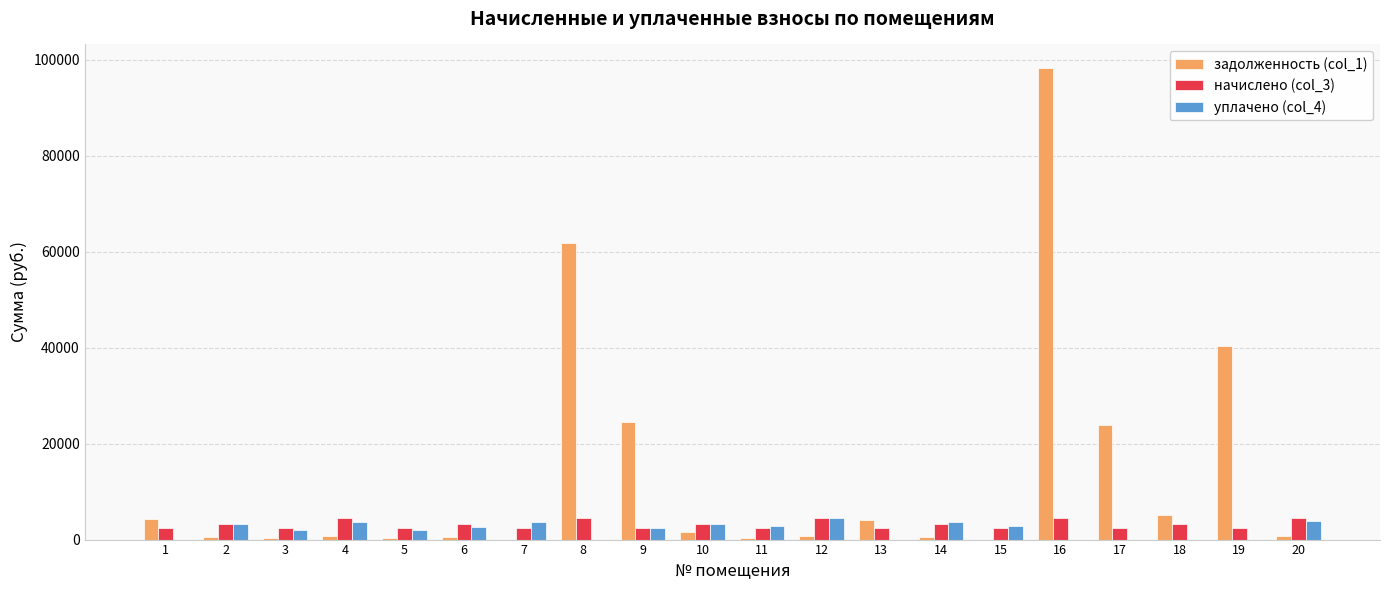

Are the bars grouped side by side (vs. stacked)?

Yes